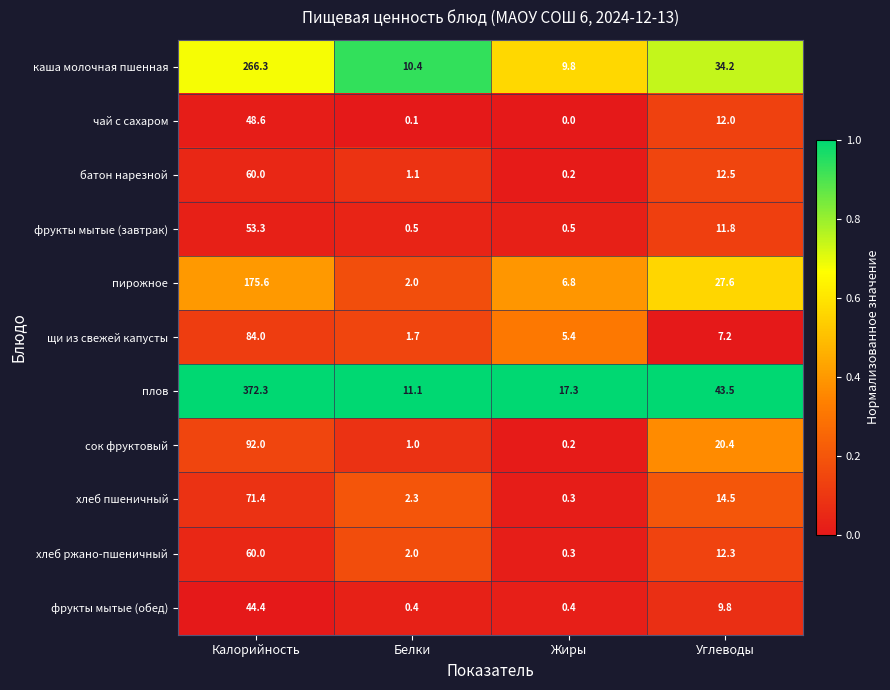

The чай с сахаром series shows 48.6 at Калорийность. True or false?

True